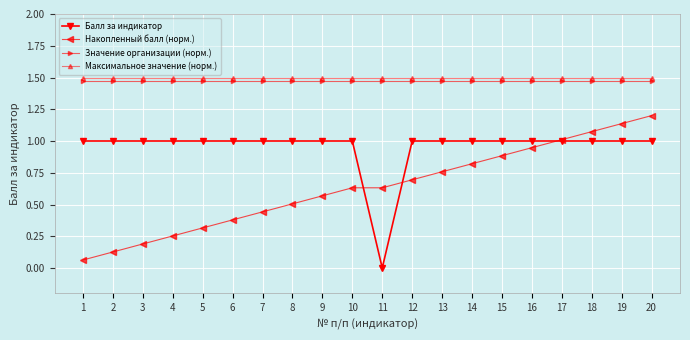

Which label corresponds to the smallest value in the chart?

11